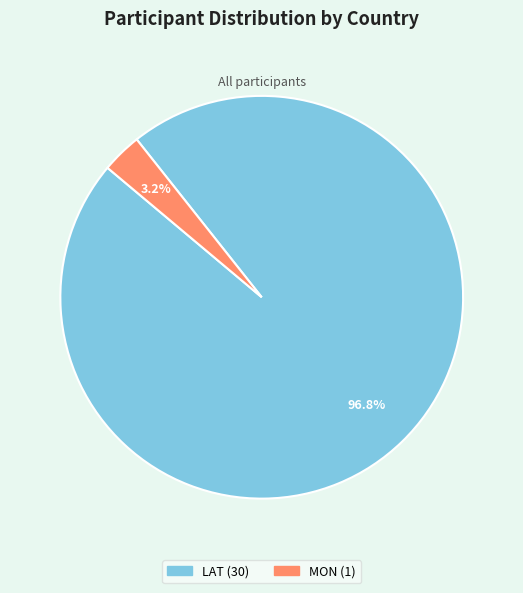

Which category accounts for the majority?

LAT